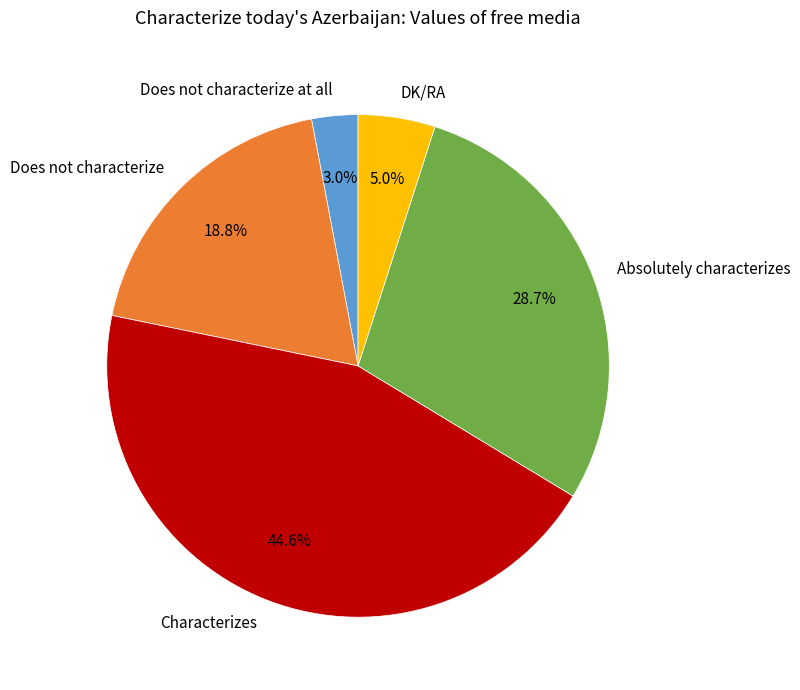

The DK/RA slice represents 5% of the pie. True or false?

True